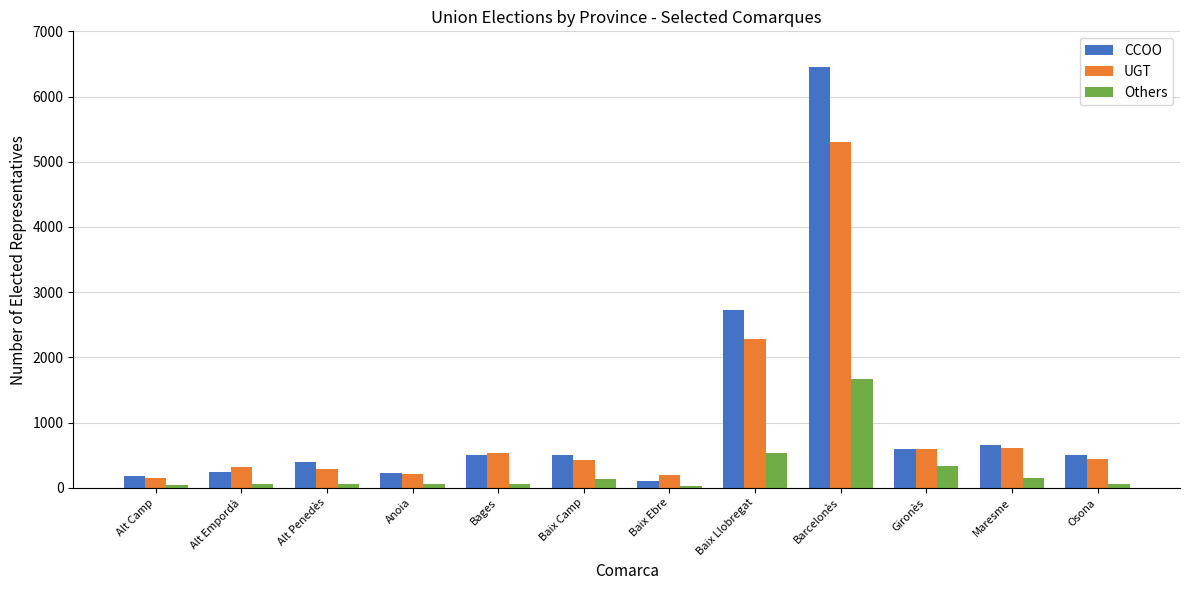

Does the chart contain stacked bars?

No